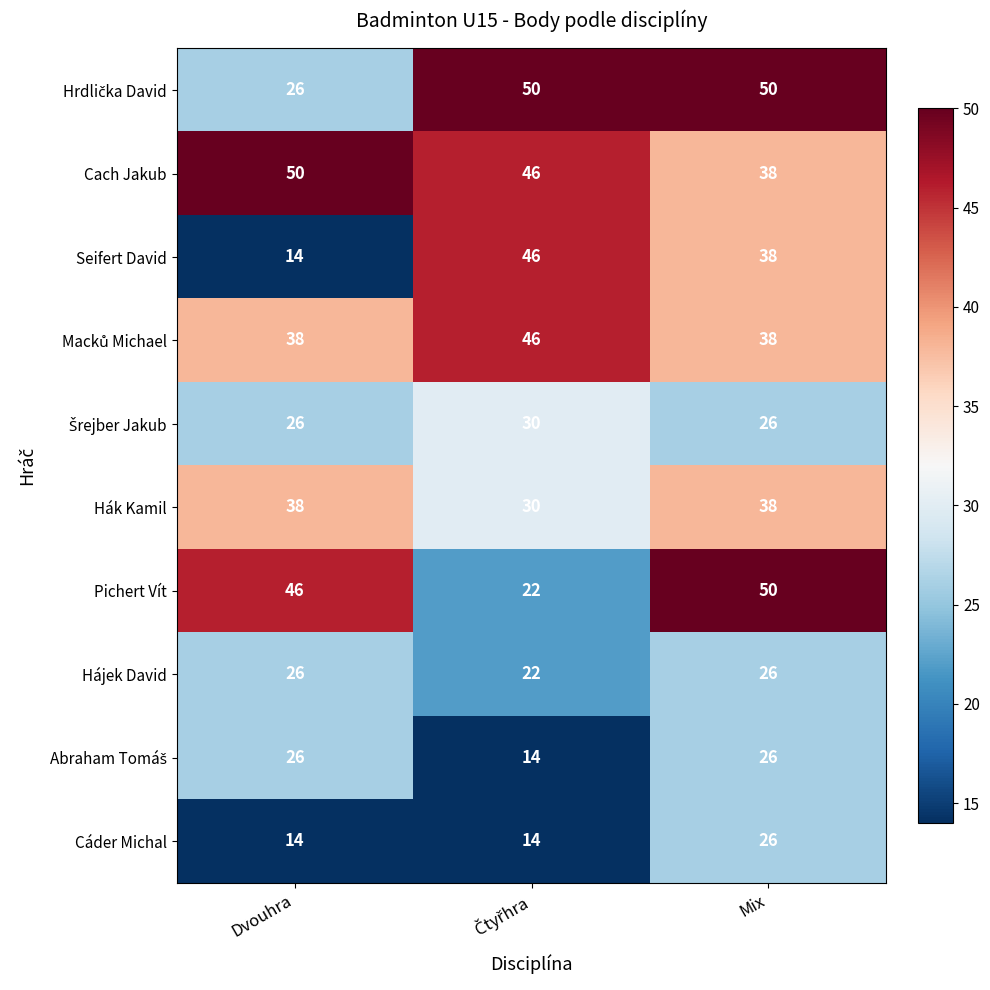

Which series has the largest total across all categories?

Cach Jakub